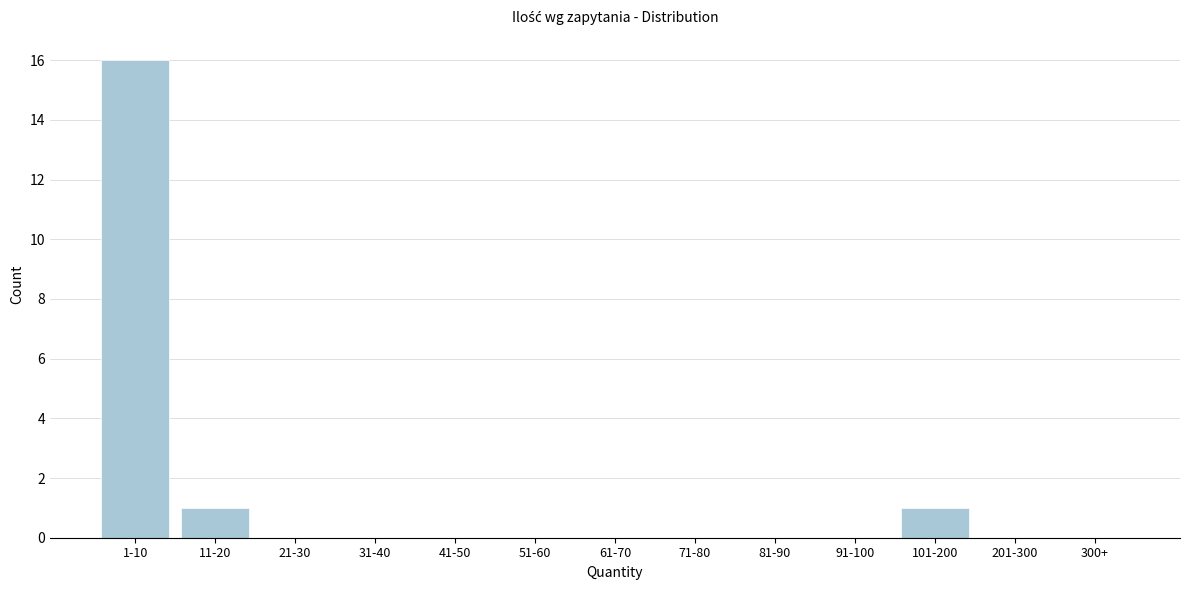

Reading left to right, list all the values displayed in this chart.

1-10=16	11-20=1	21-30=0	31-40=0	41-50=0	51-60=0	61-70=0	71-80=0	81-90=0	91-100=0	101-200=1	201-300=0	300+=0